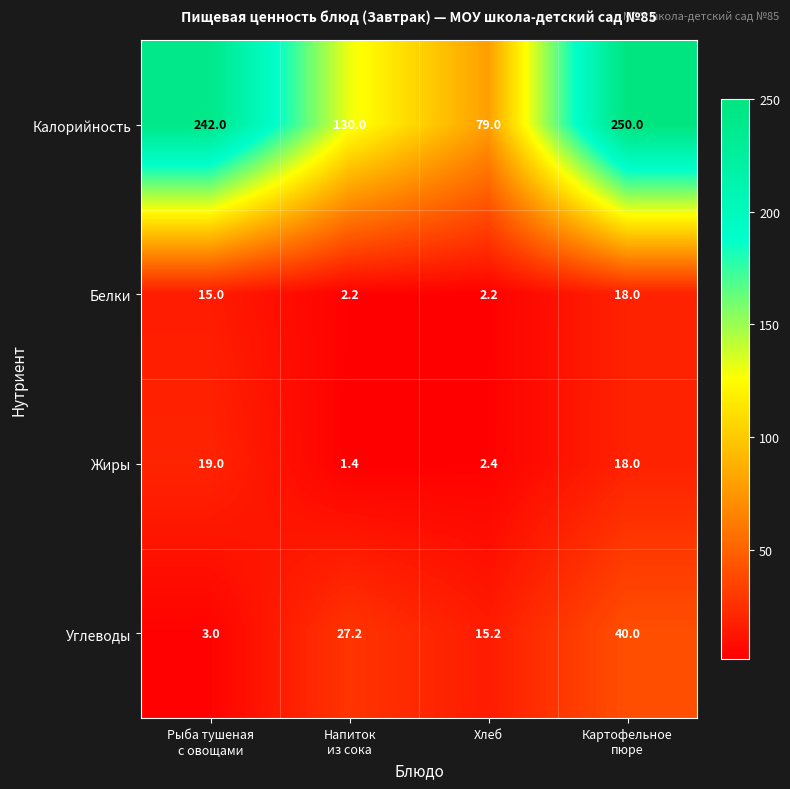

Which series has the largest range (max minus min)?

Калорийность